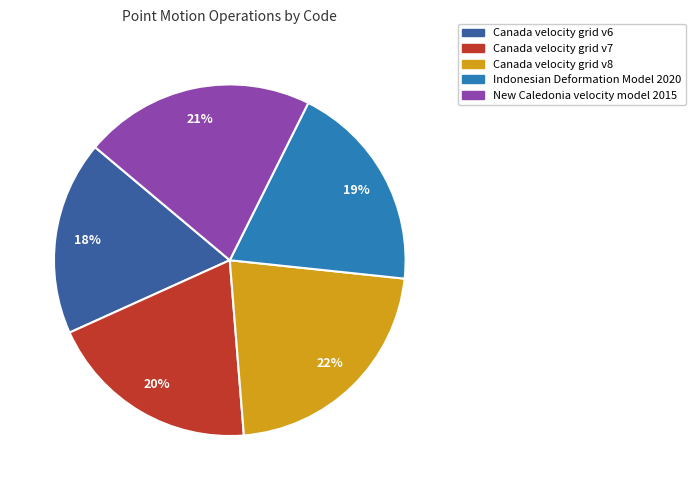

To the nearest percent, what is the combined percentage of Canada velocity grid v6 and New Caledonia velocity model 2015?

39%